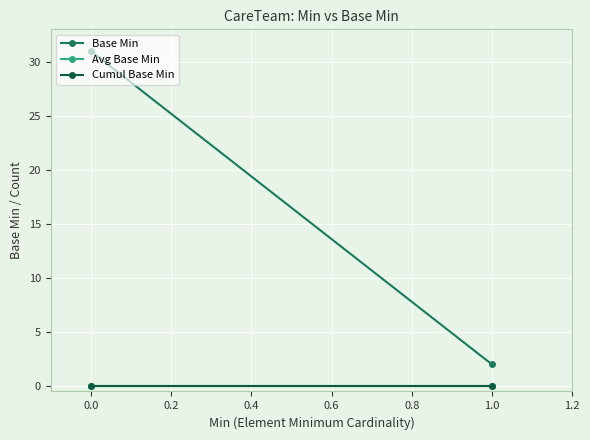

The value of Cumul Base Min at 1.0 is 0. True or false?

True